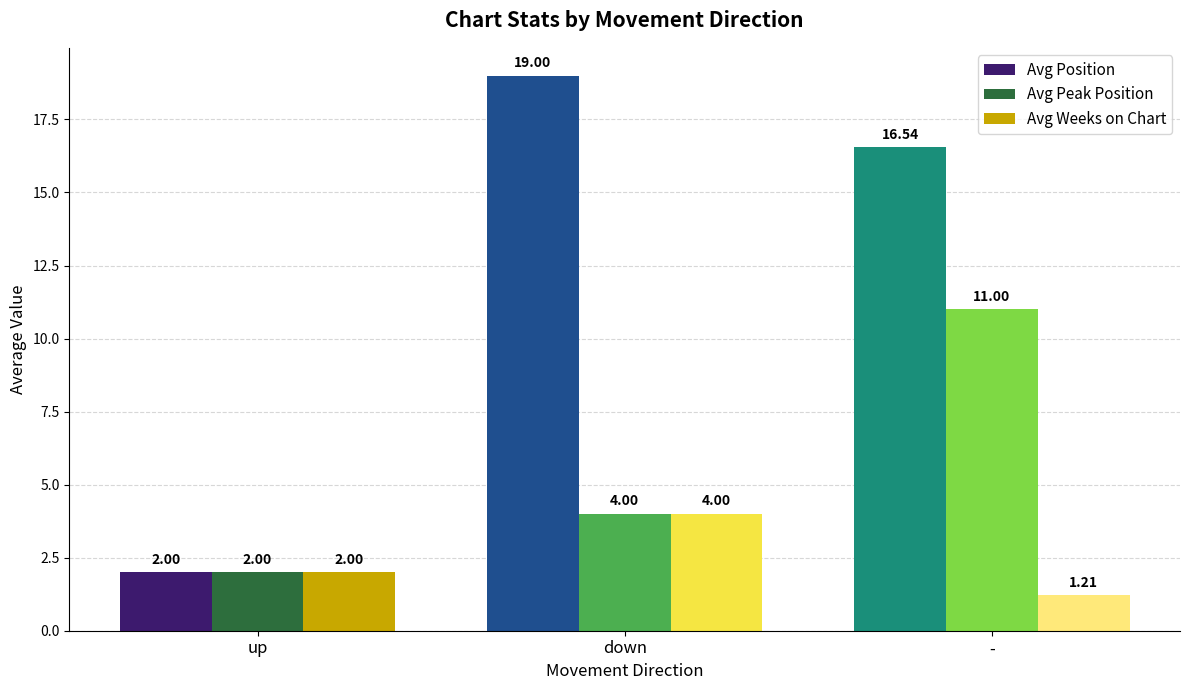

Does the chart contain stacked bars?

No